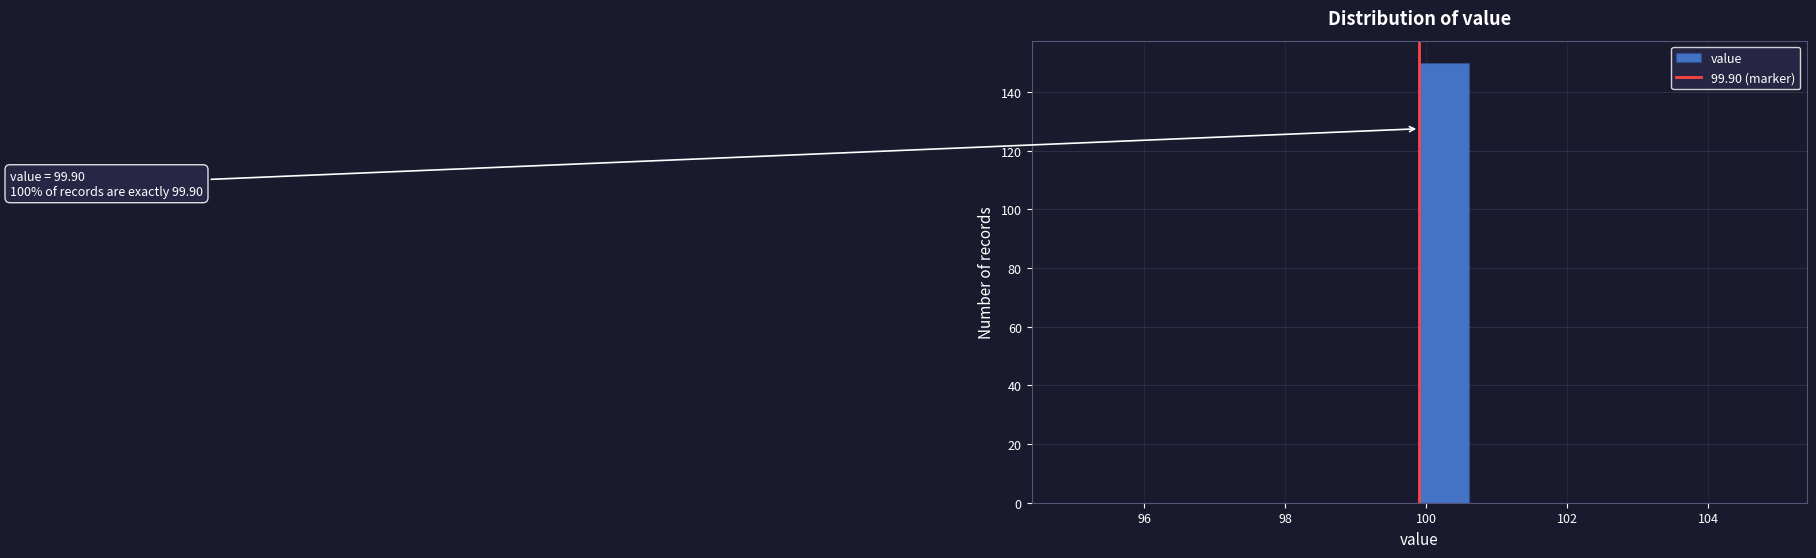

Read against the x-axis, roughly where is the centre of the tallest bar?

100.2